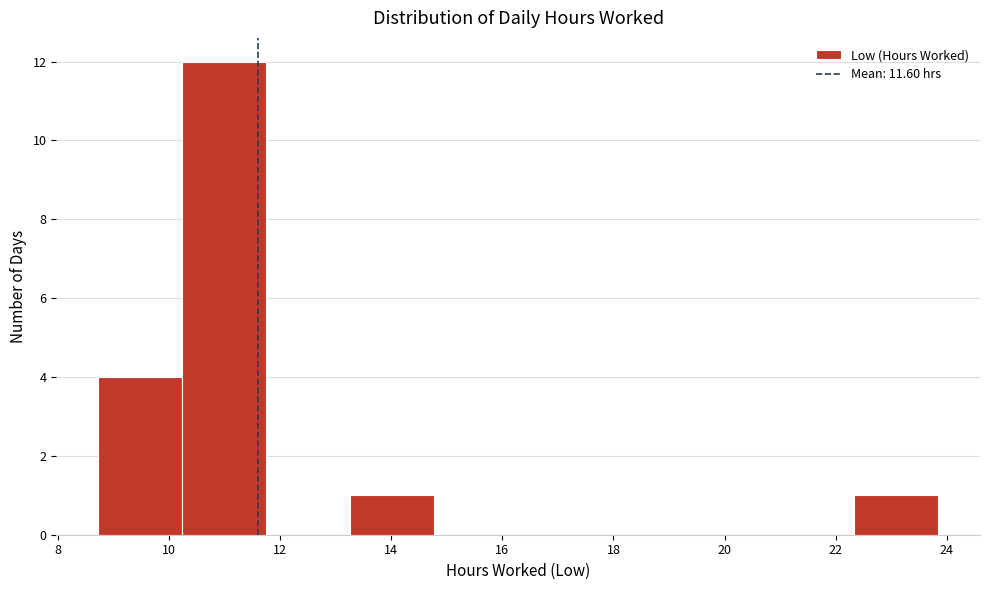

Reading left to right, list every bar in this chart as the range it spans on the x-axis followed by its height. Neither the bar edges nor the heights are printed on the chart, so give them approximately, as read against the axes.

8.8 to 10.2: 4
10.2 to 11.8: 12
11.8 to 13.2: 0
13.2 to 14.8: 1
14.8 to 16.2: 0
16.2 to 17.8: 0
17.8 to 19.4: 0
19.4 to 20.8: 0
20.8 to 22.4: 0
22.4 to 23.8: 1